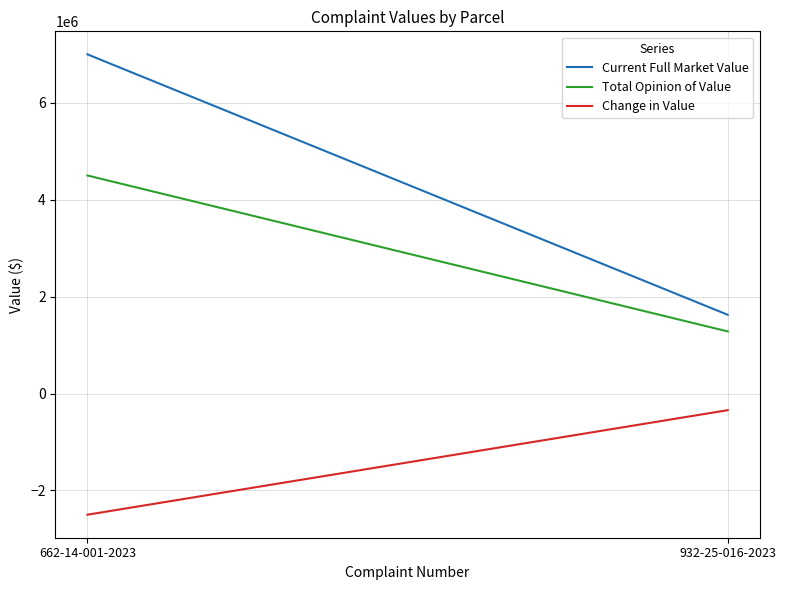

List the labels in order of Total Opinion of Value value, smallest first.

932-25-016-2023, 662-14-001-2023